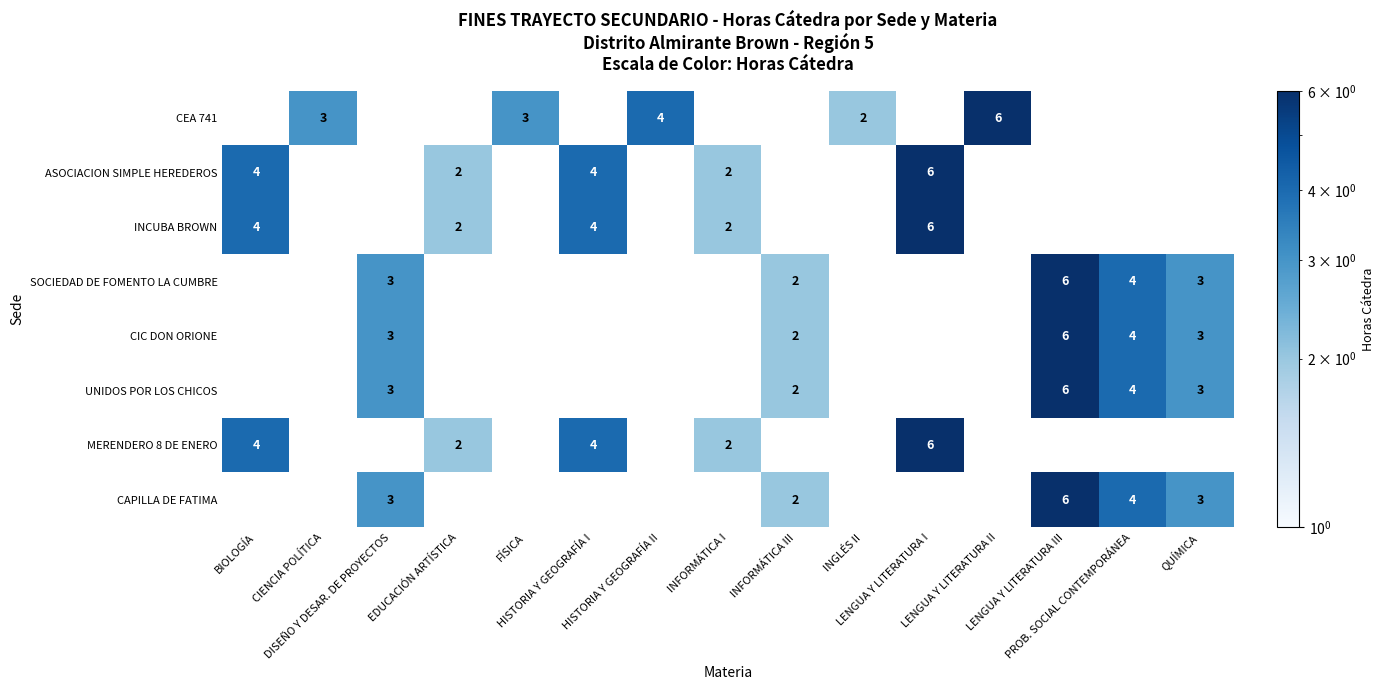

What is the total value across all series at INFORMÁTICA I?

6